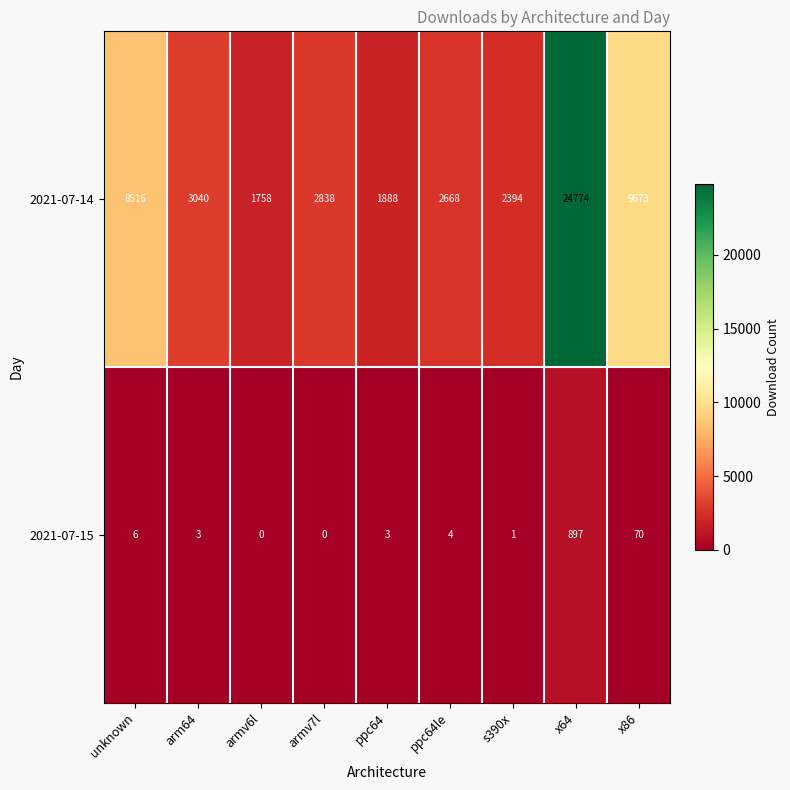

At arm64, list the series in order from smallest to largest.

2021-07-15, 2021-07-14